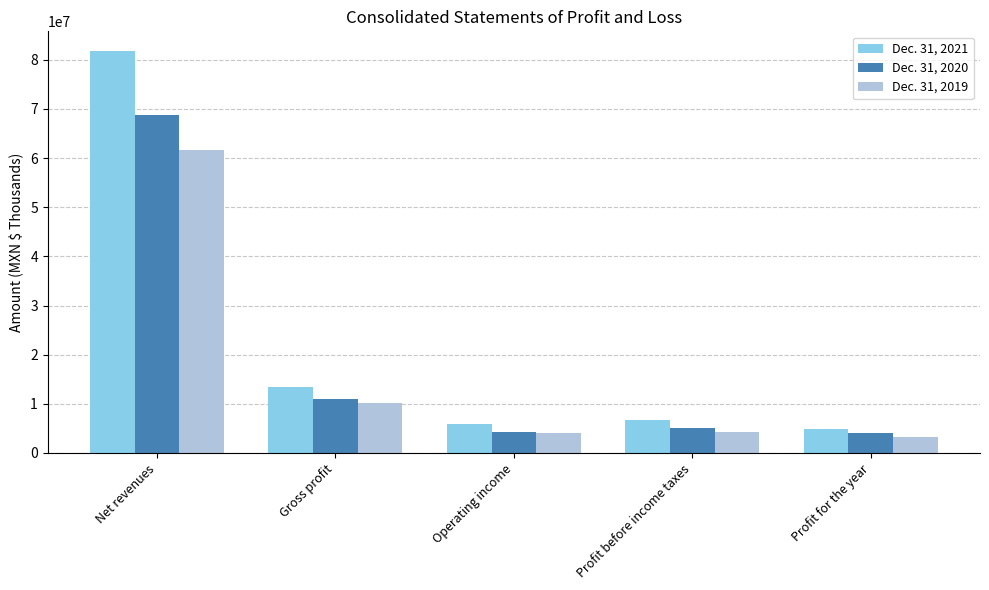

Read the Dec. 31, 2019 value at Net revenues, to the nearest 100.

61655200